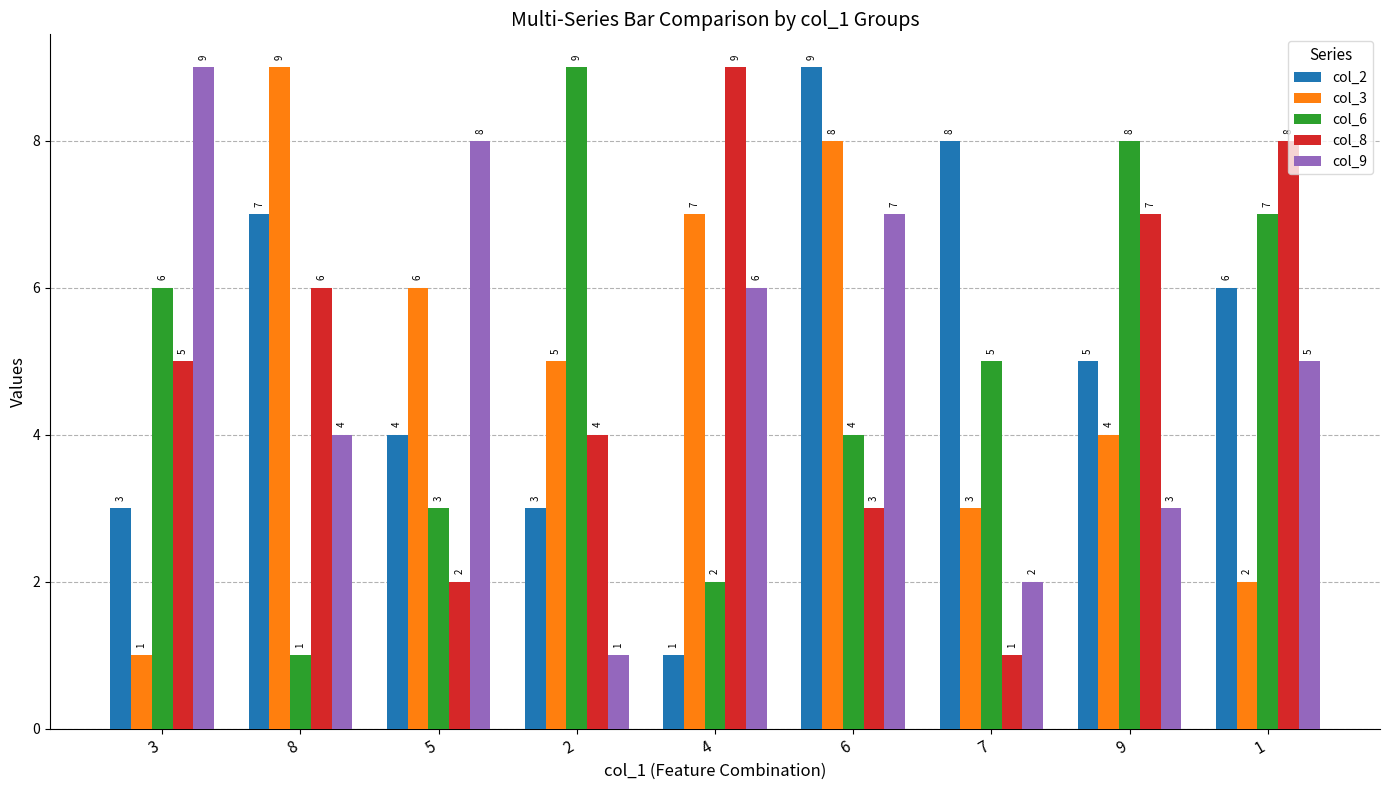

Reading right to left, what are all the values shown in this chart?

col_2: 6	5	8	9	1	3	4	7	3
col_3: 2	4	3	8	7	5	6	9	1
col_6: 7	8	5	4	2	9	3	1	6
col_8: 8	7	1	3	9	4	2	6	5
col_9: 5	3	2	7	6	1	8	4	9